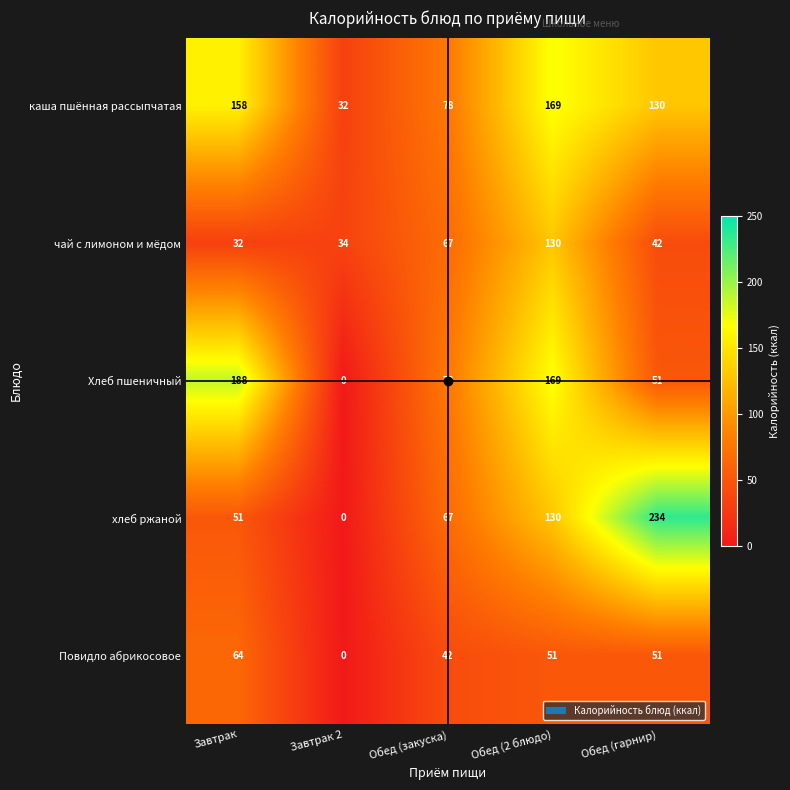

What is the difference between the highest and lowest values at Обед (закуска)?

36